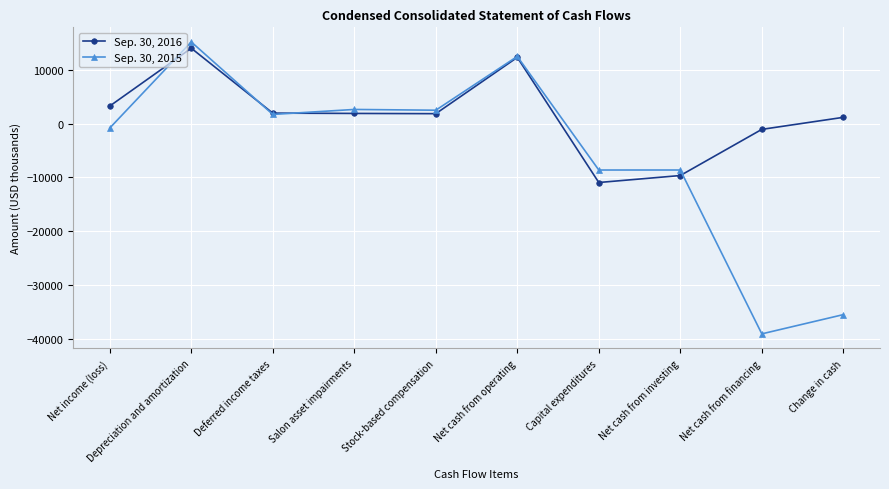

In Sep. 30, 2016, how many points are higher than both neighbors (excluding endpoints)?

2